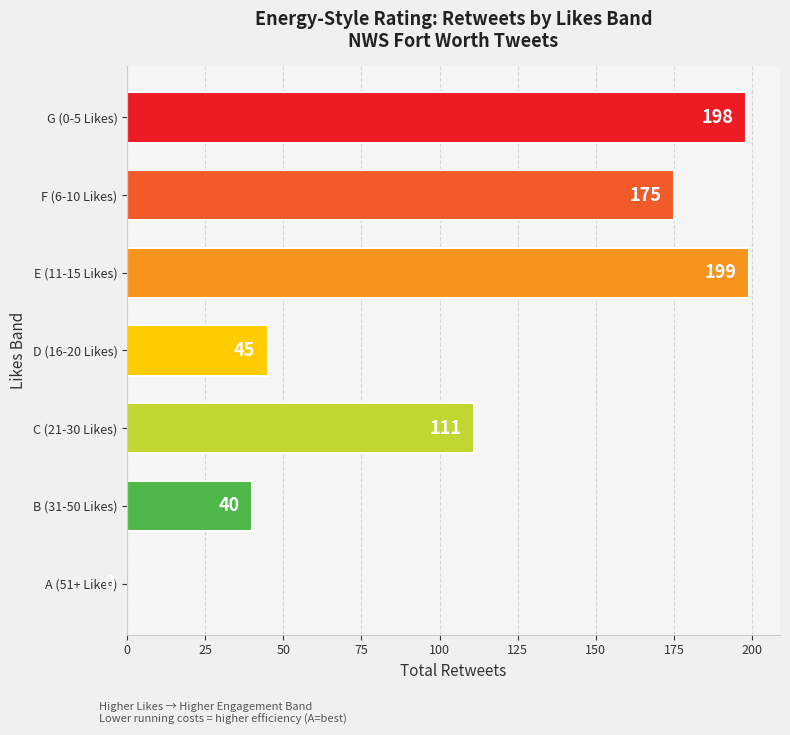

Which label corresponds to the largest value in the chart?

E (11-15 Likes)